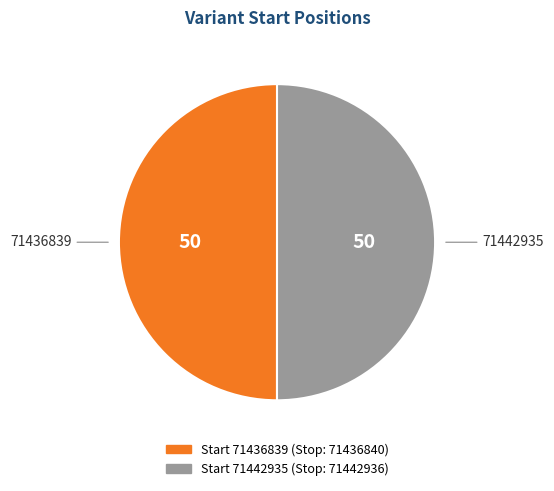

How many segments does this pie chart have?

2